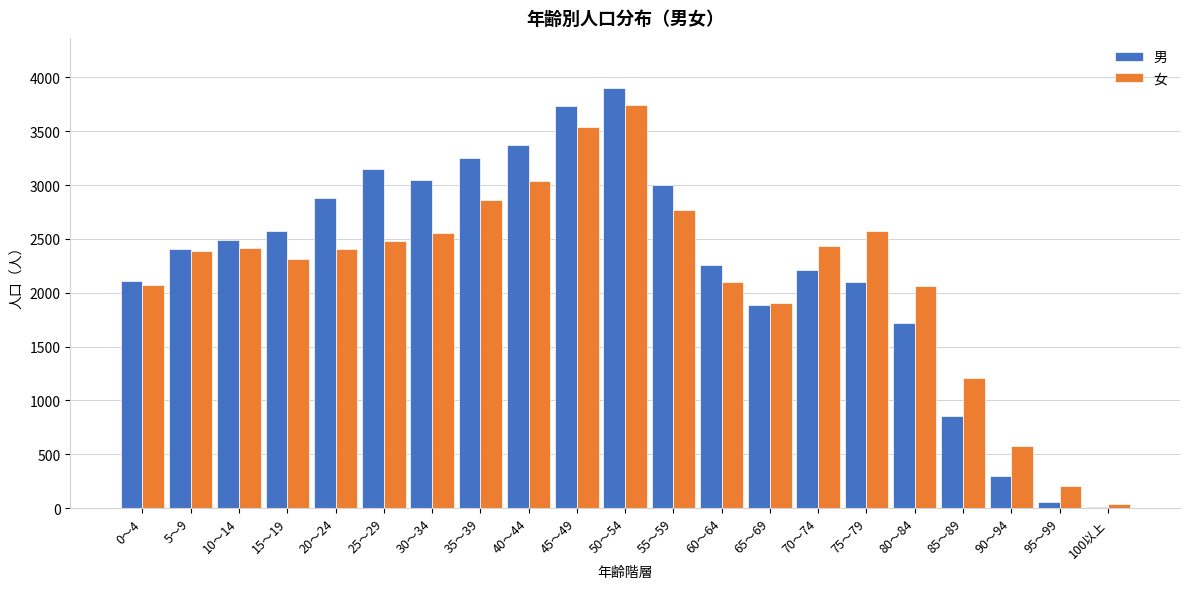

At which category is the sum across all series the highest?

50～54